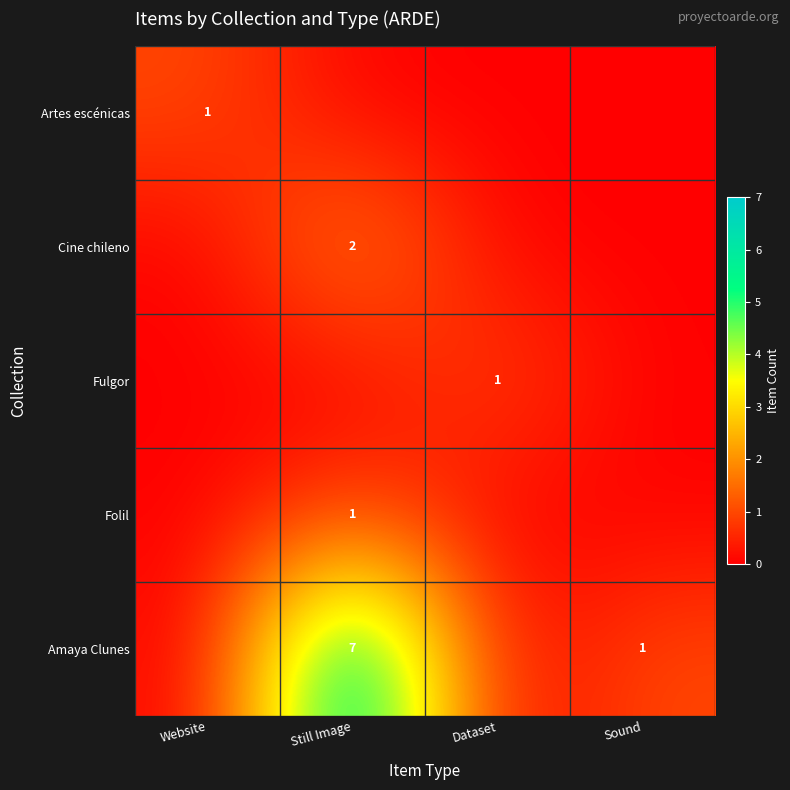

Rank the series by their maximum value, from lowest to highest.

Artes escénicas, Fulgor, Folil, Cine chileno, Amaya Clunes